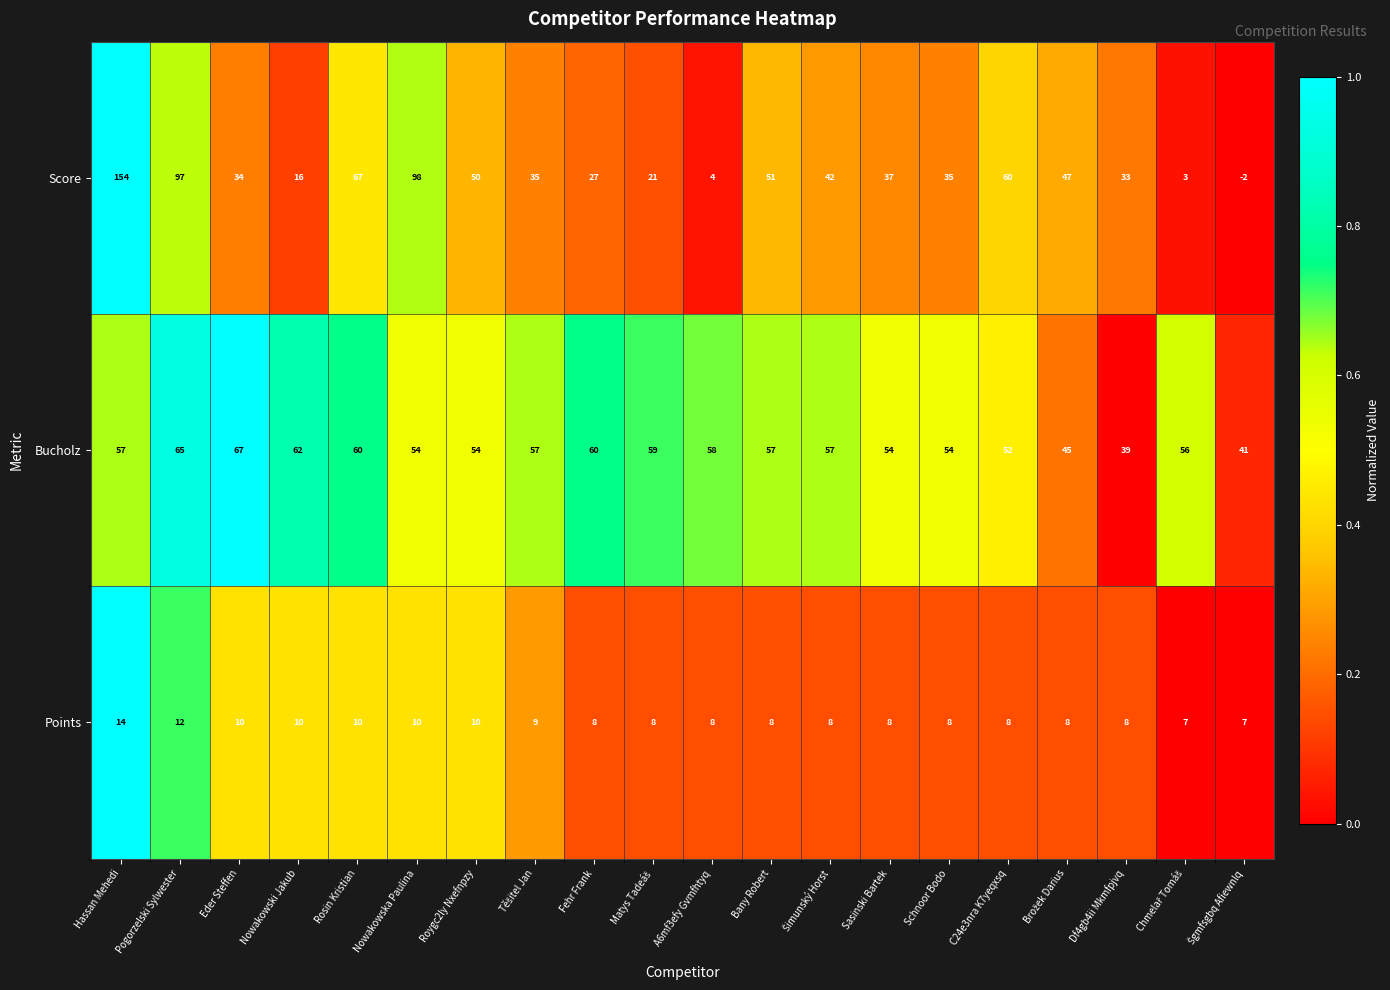

What is the difference between the maximum and minimum values in the Points series?

7